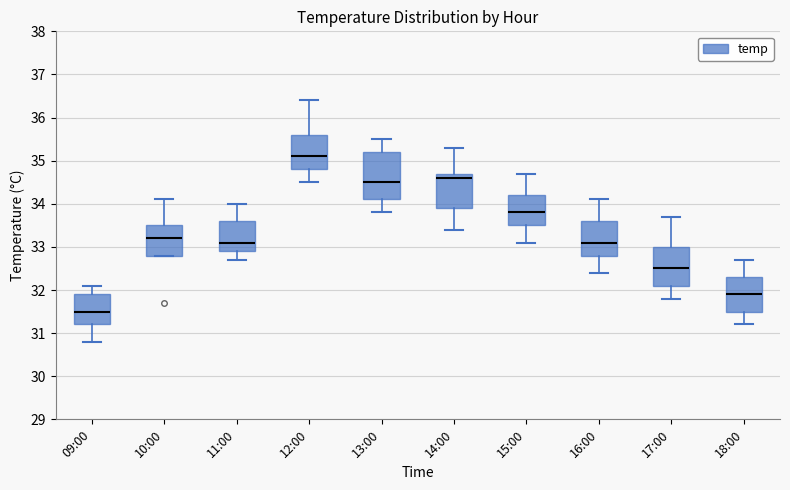

Where does the upper whisker of the box for 18:00 end on the y-axis? The values are not printed on the chart, so give them approximately, as read against the axis.

32.7